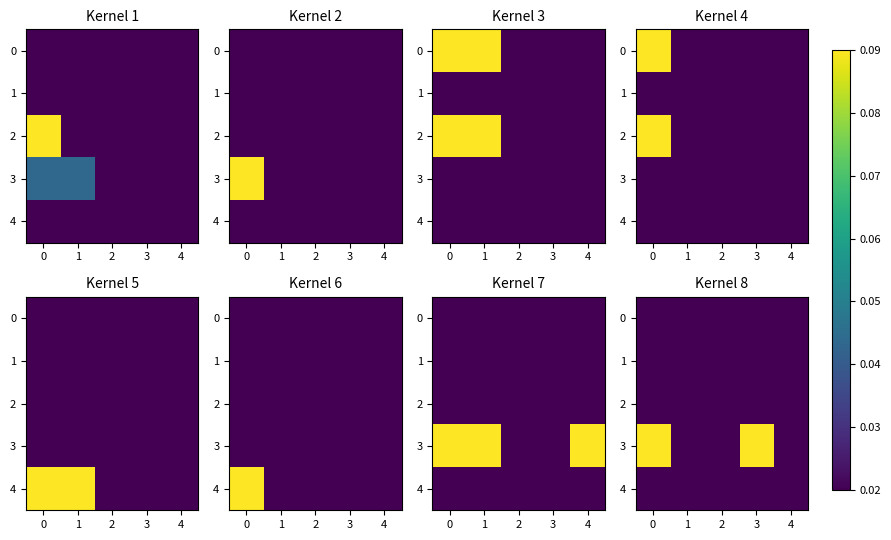

Is the value of 2 at 1 greater than the value of 3 at 1?

No